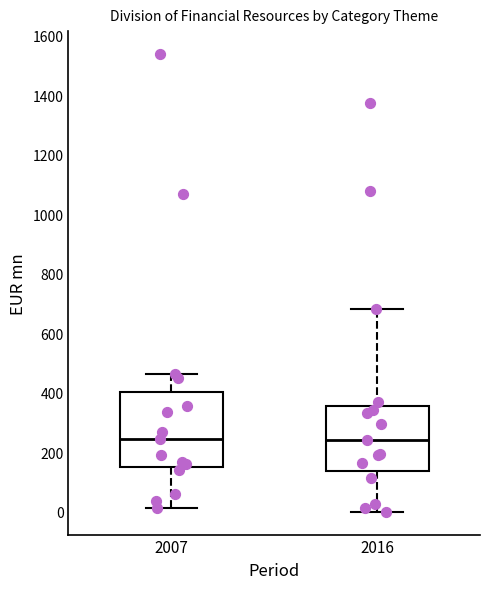

Which box is the tallest, from its lower edge to its upper edge?

2007